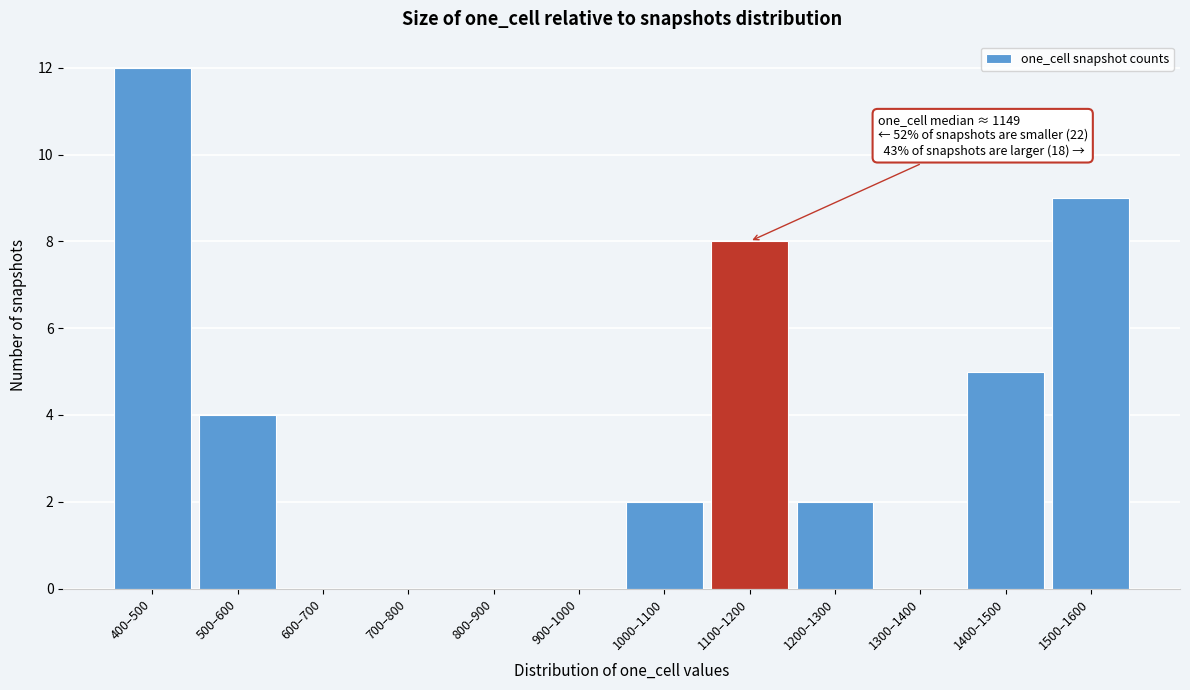

Reading right to left, transcribe all the data shown in this chart.

1500–1600=9	1400–1500=5	1300–1400=0	1200–1300=2	1100–1200=8	1000–1100=2	900–1000=0	800–900=0	700–800=0	600–700=0	500–600=4	400–500=12